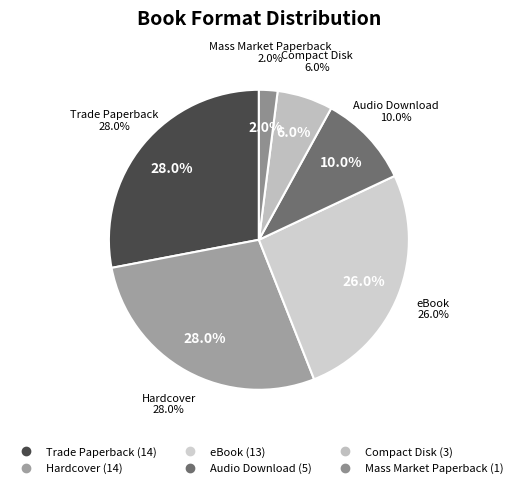

Count the number of slices in the pie.

6